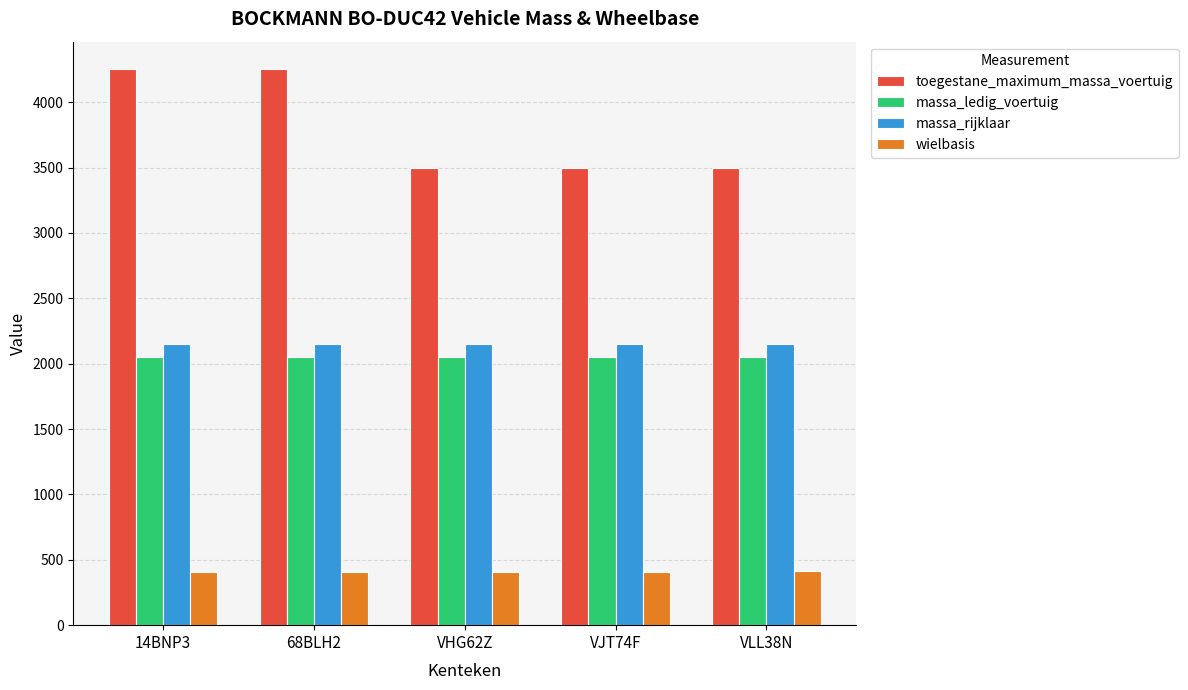

What is the label of the 3rd bar from the right?

VHG62Z